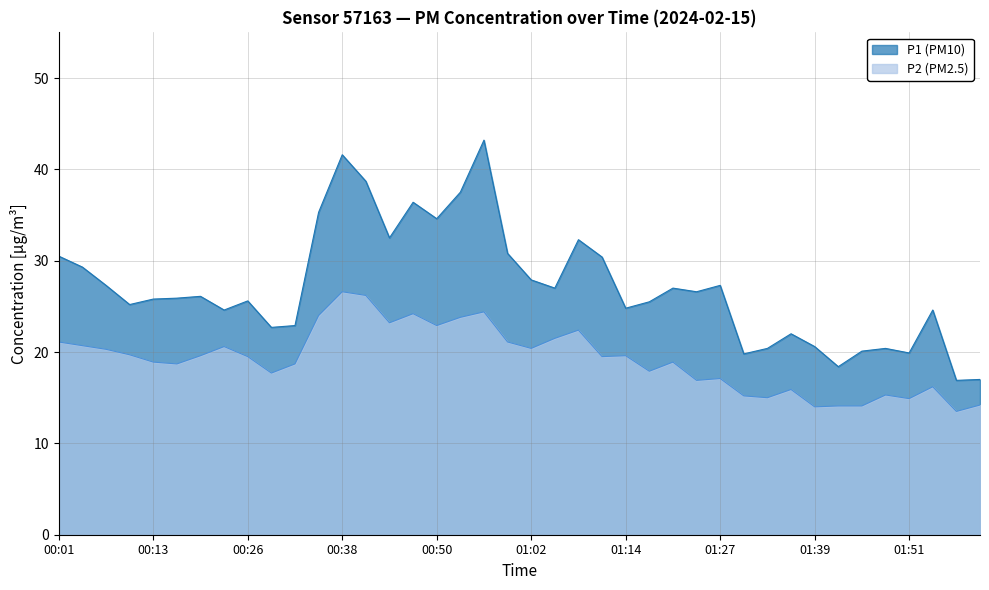

What position from the right is 00:38?

28